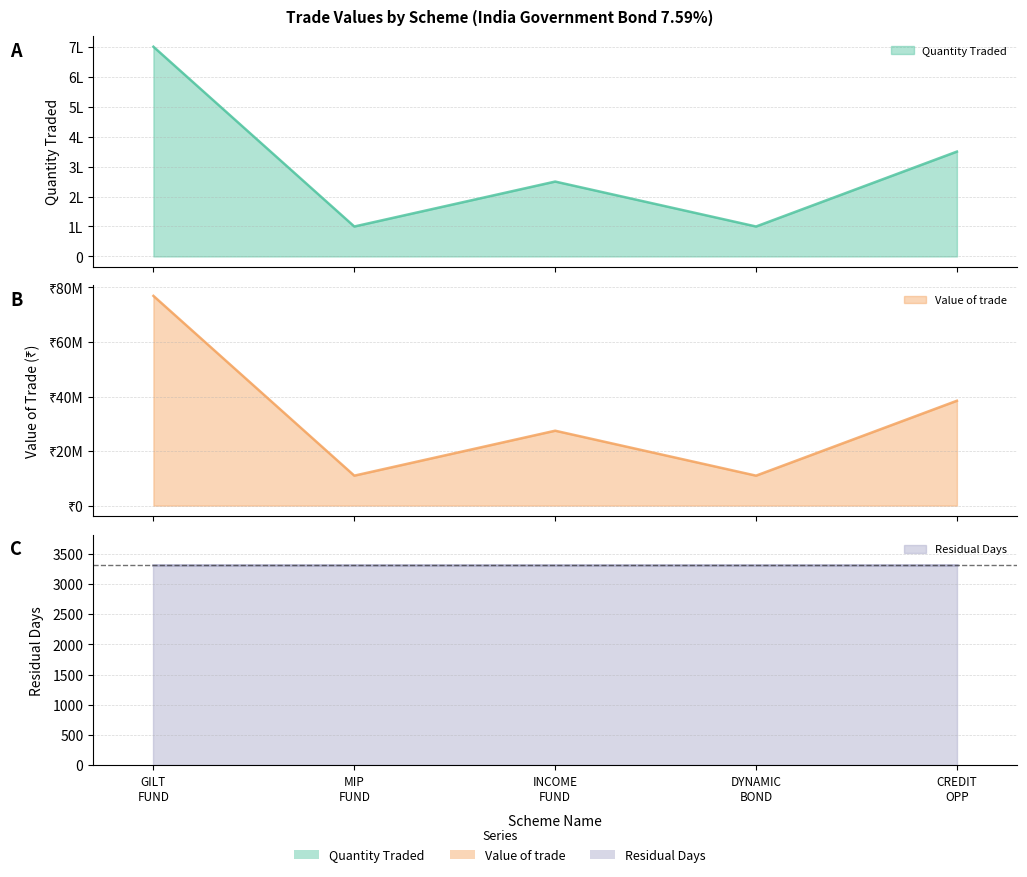

Which series changed the most between MIP FUND and INCOME FUND?

Value of trade